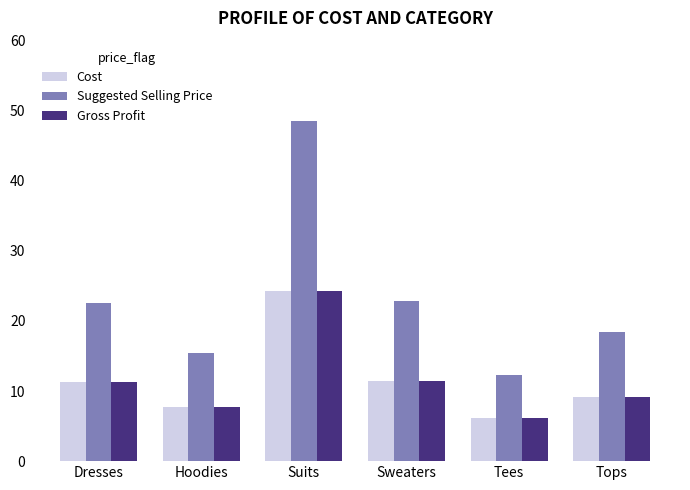

How many categories are shown in the chart?

6